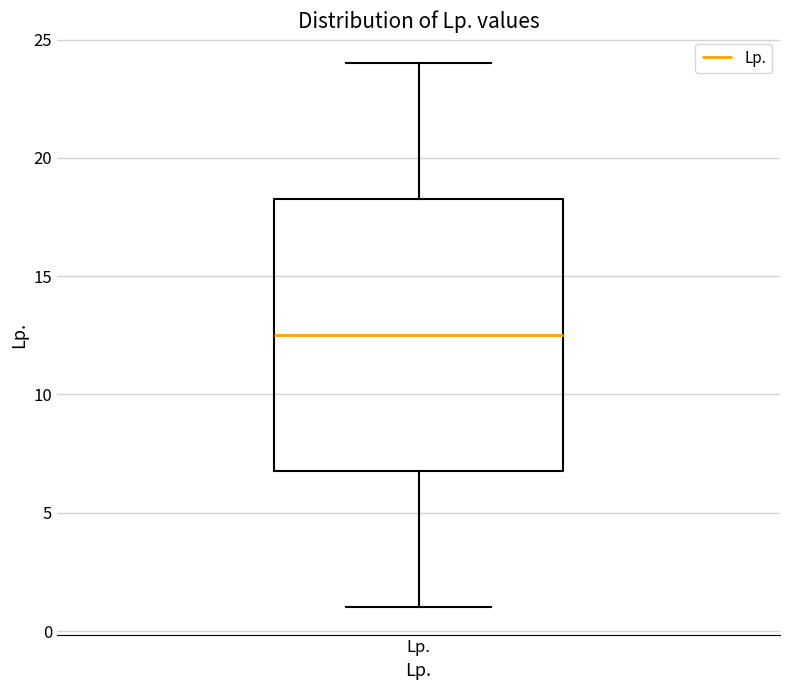

Where is the lower edge of the box for Lp. on the y-axis? The values are not printed on the chart, so give them approximately, as read against the axis.

7.0